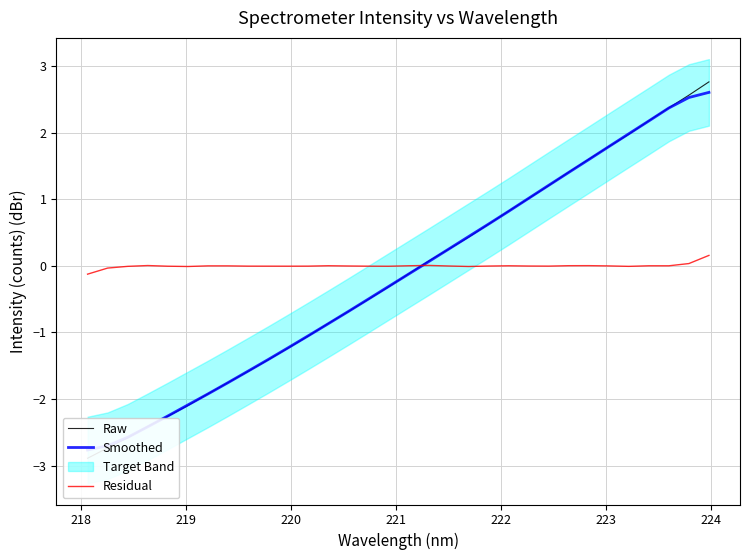

What is the minimum value shown in the chart?

-2.9